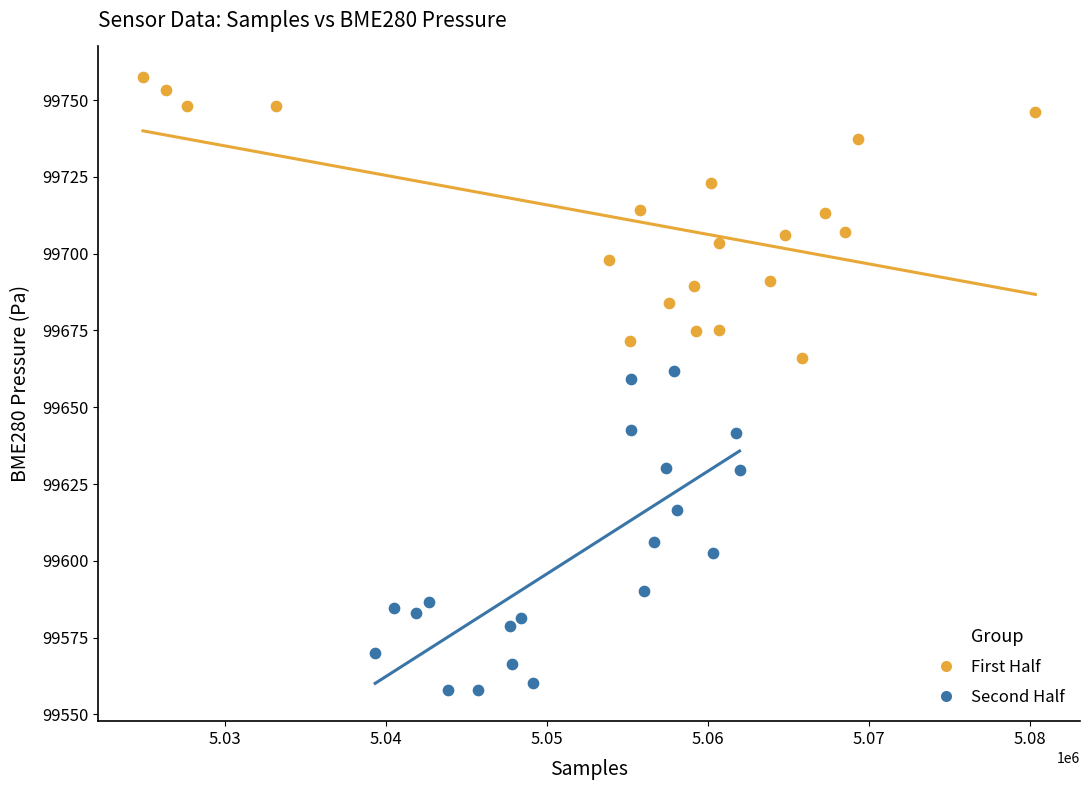

Which series has the largest Y range (max minus min)?

Second Half